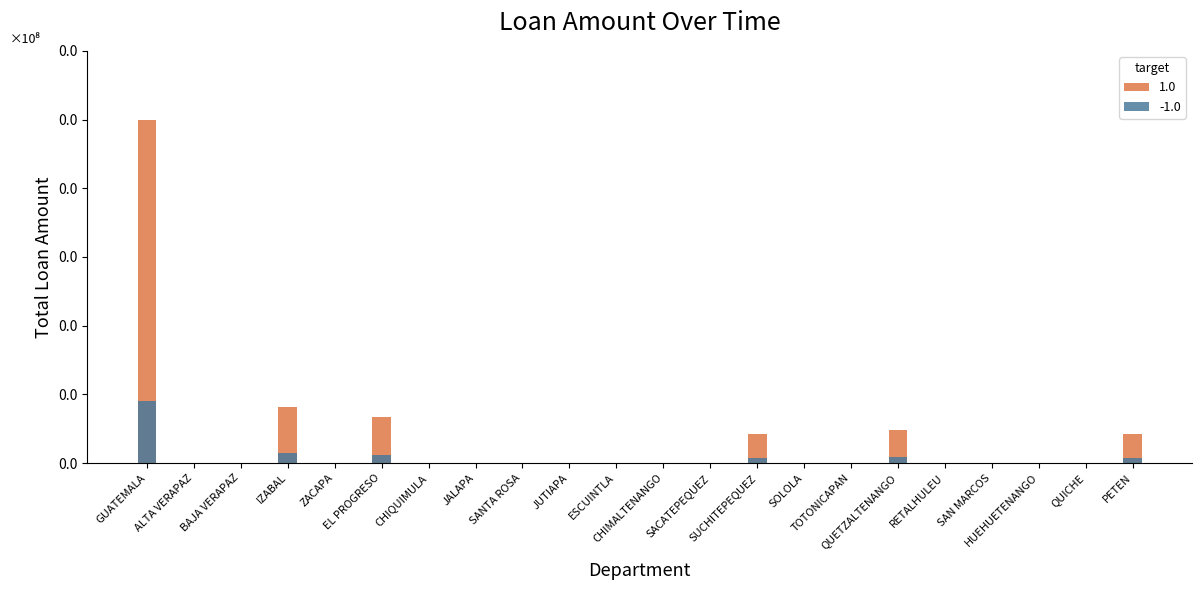

Rank the categories by value from highest to lowest.

GUATEMALA, IZABAL, EL PROGRESO, QUETZALTENANGO, SUCHITEPEQUEZ, PETEN, ALTA VERAPAZ, BAJA VERAPAZ, ZACAPA, CHIQUIMULA, JALAPA, SANTA ROSA, JUTIAPA, ESCUINTLA, CHIMALTENANGO, SACATEPEQUEZ, SOLOLA, TOTONICAPAN, RETALHULEU, SAN MARCOS, HUEHUETENANGO, QUICHE